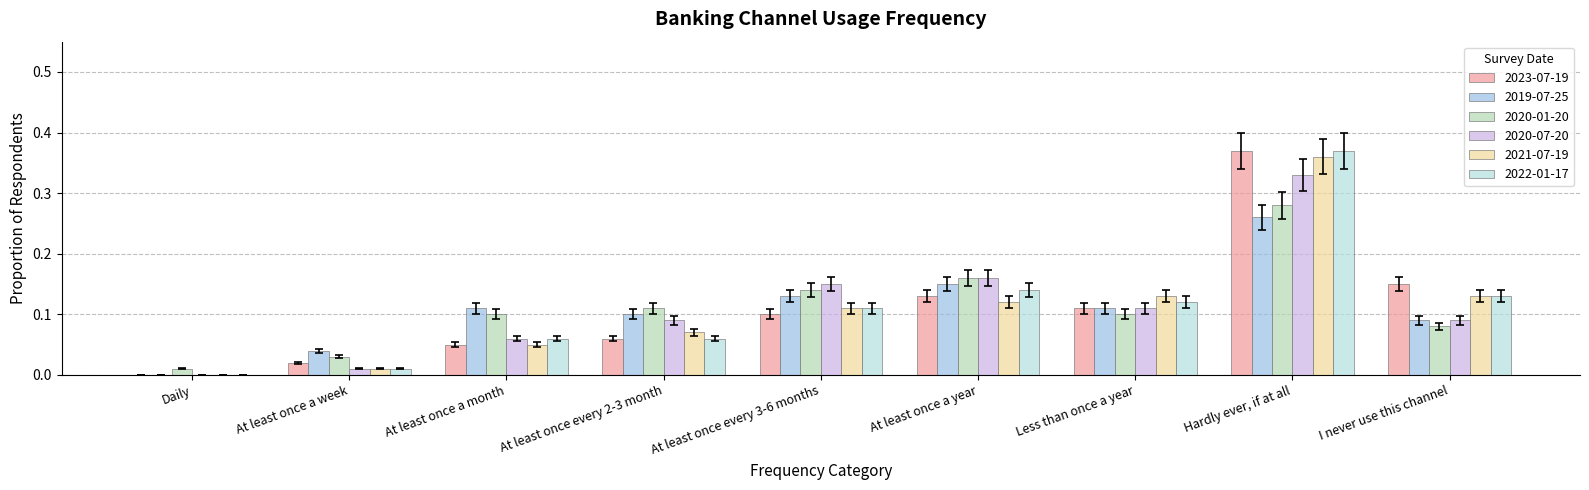

The 2021-07-19 series shows 0.2 at Daily. True or false?

False